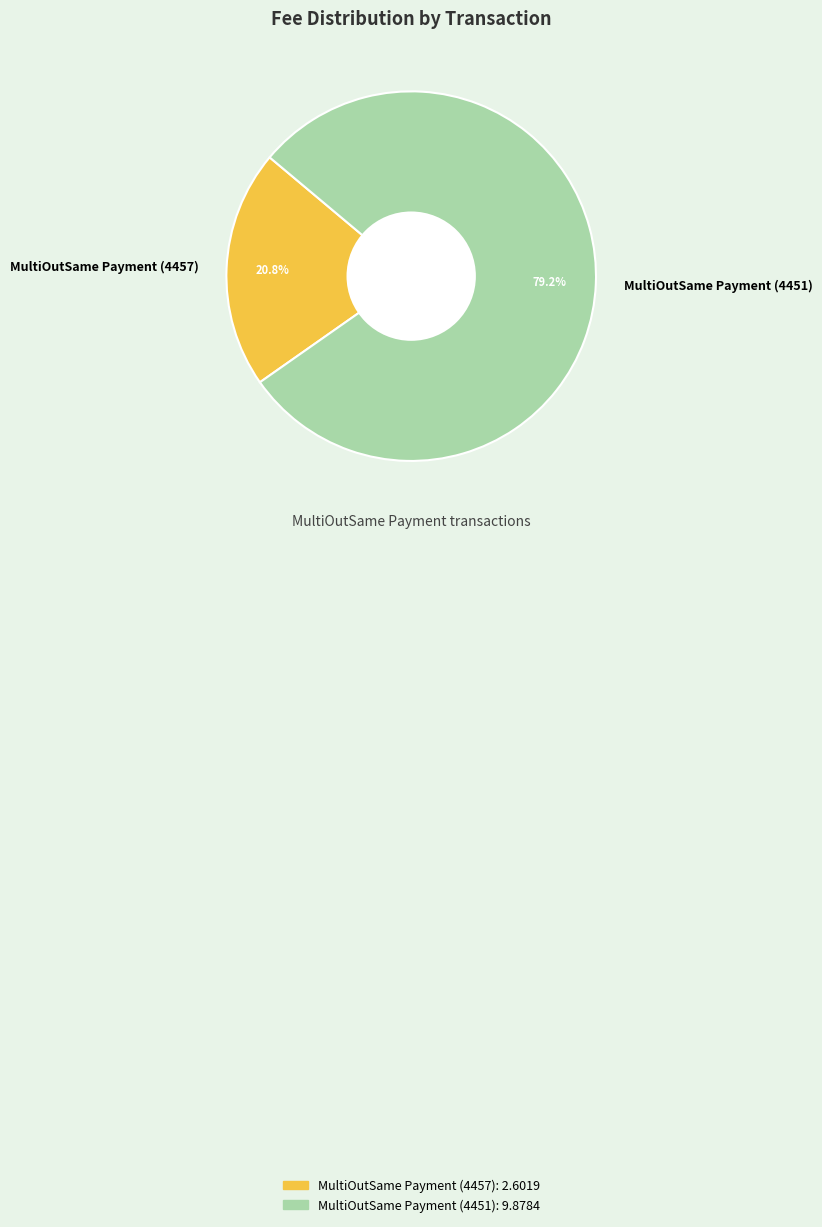

Rank the categories by value from highest to lowest.

MultiOutSame Payment (4451), MultiOutSame Payment (4457)